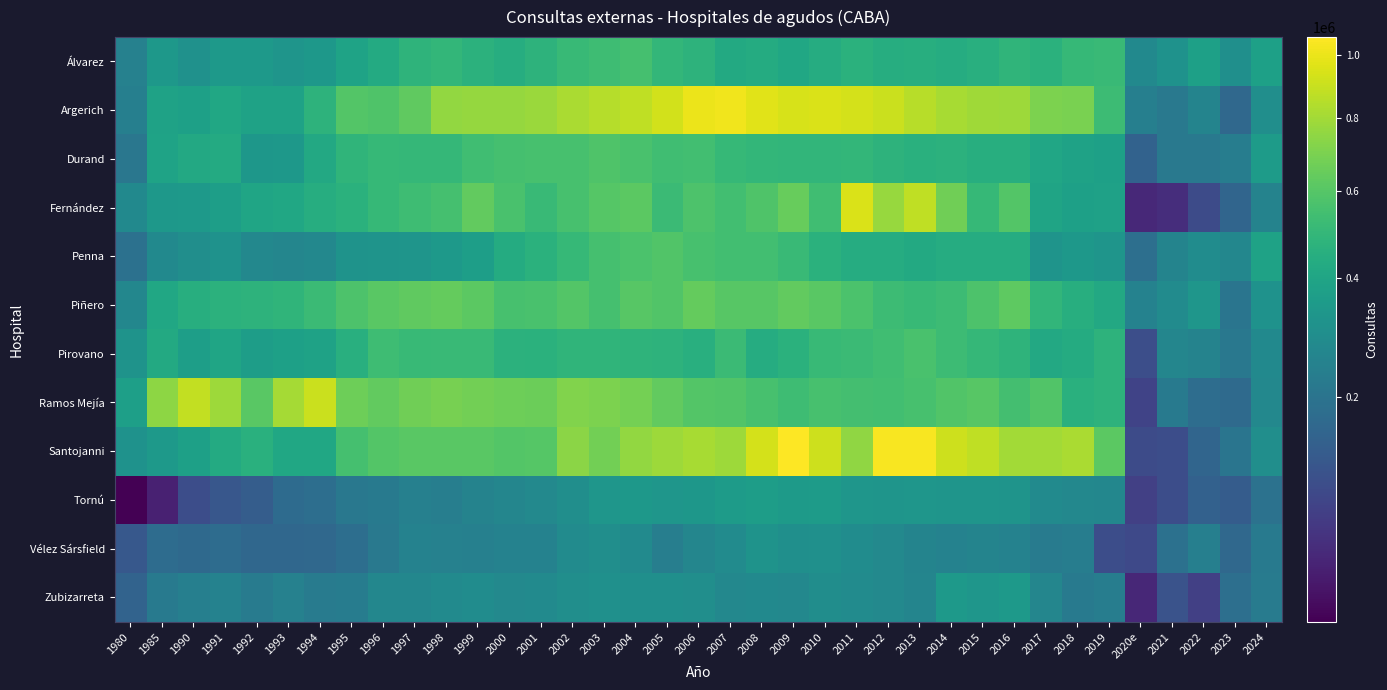

Which category has the highest value across all series?

2009